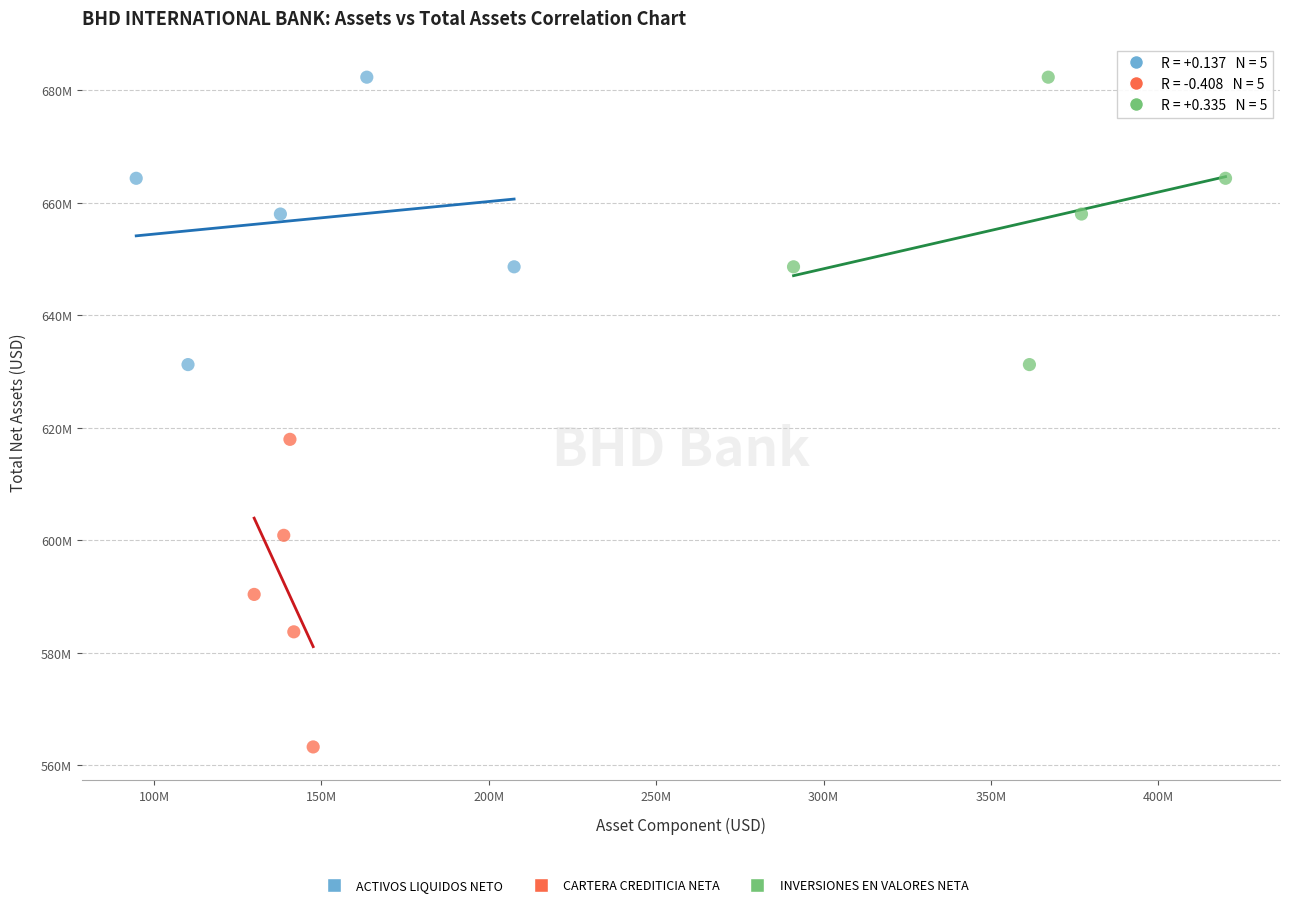

Which series contains the lowest Y value?

CARTERA CREDITICIA NETA